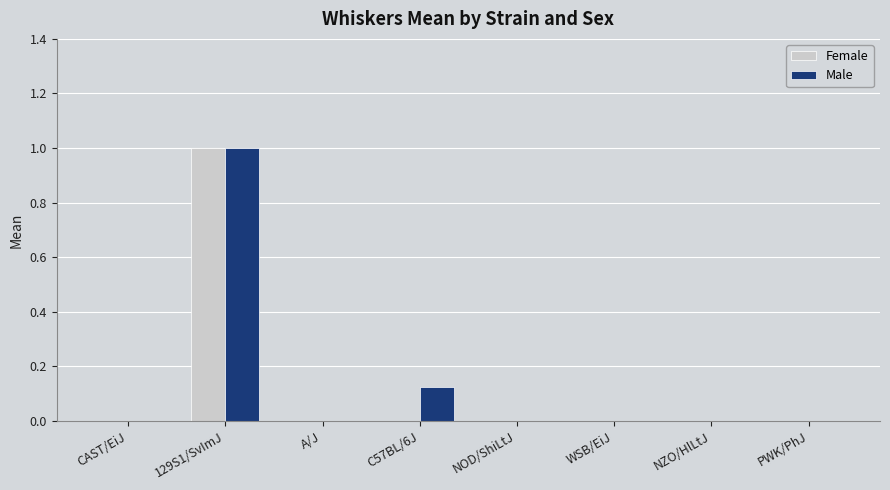

What is the maximum value for Female?

1.0